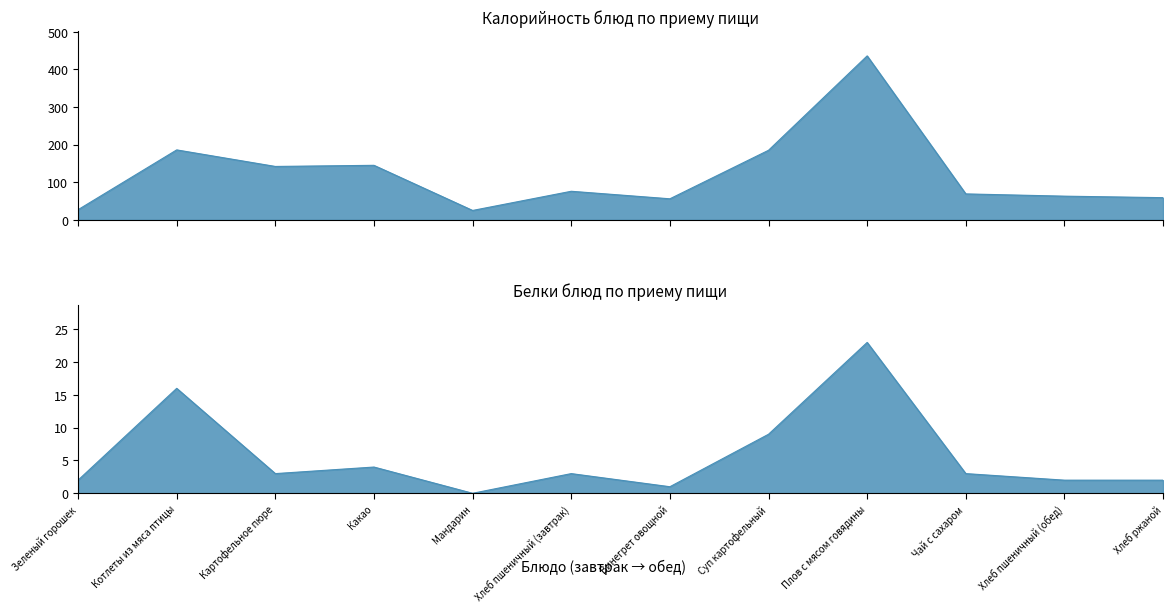

Is it true that Белки equals 3 at Хлеб пшеничный (обед)?

False